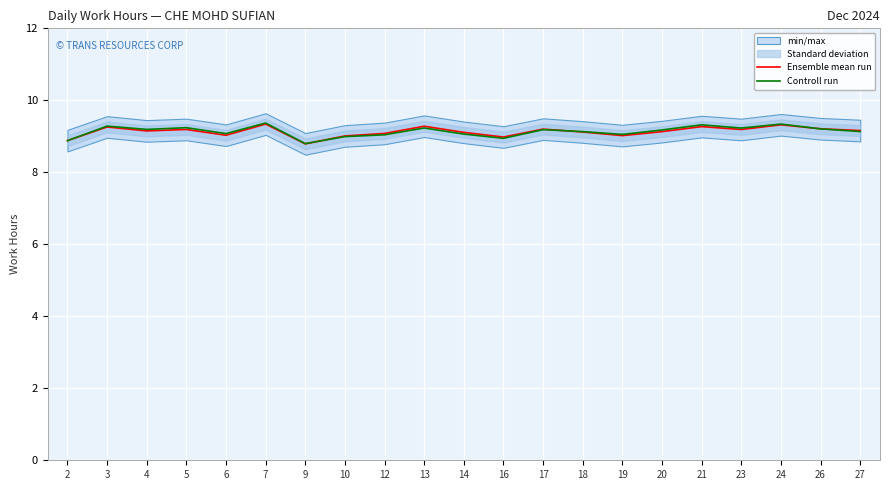

What is the minimum value for Ensemble mean run?

8.8